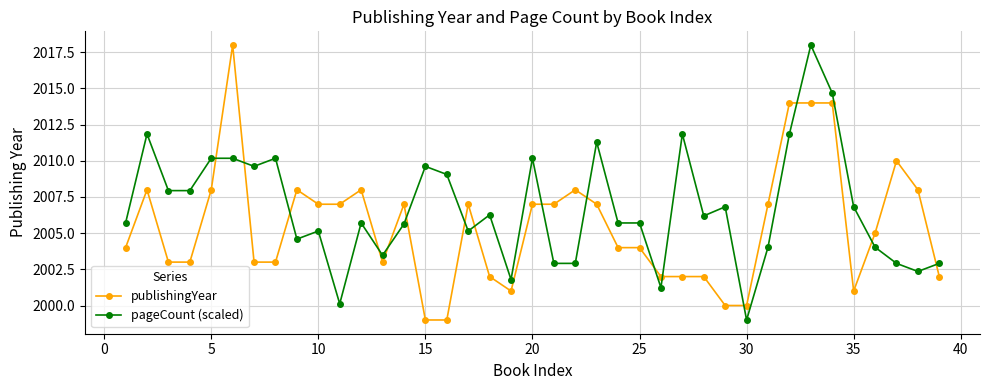

Count the number of categories in the chart.

39